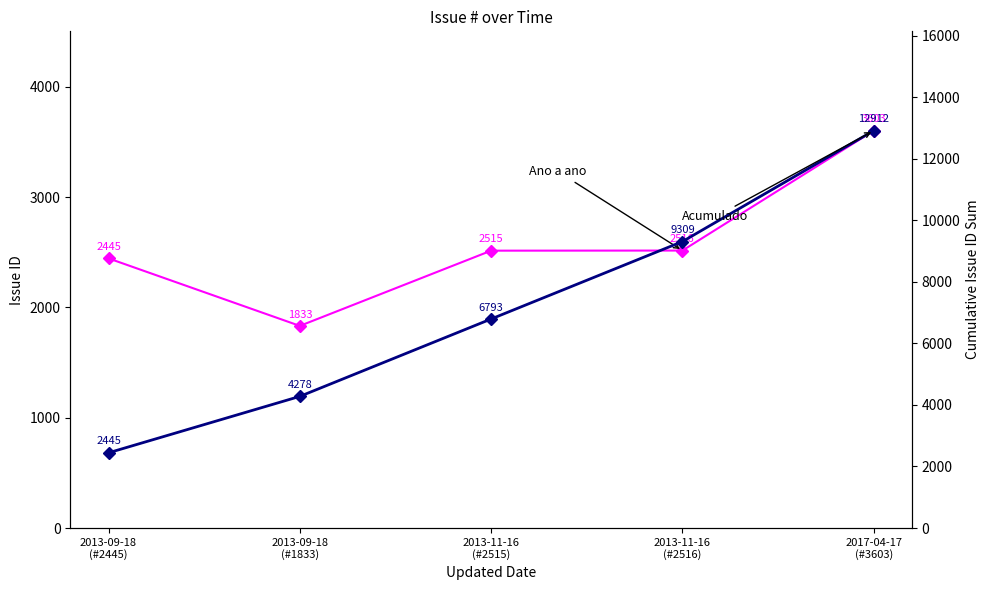

At which label is Ano a ano closest to 2718?

2013-11-16
(#2516)